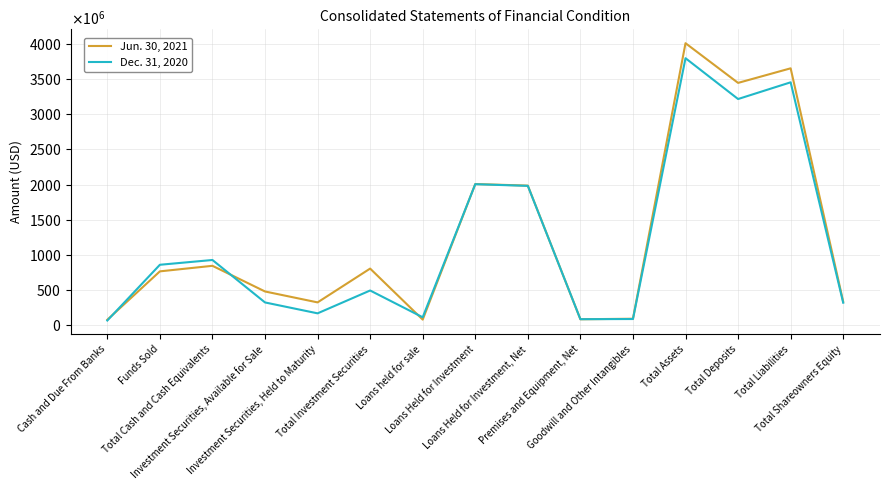

At Investment Securities, Held to Maturity, list the series in order from largest to smallest.

Jun. 30, 2021, Dec. 31, 2020